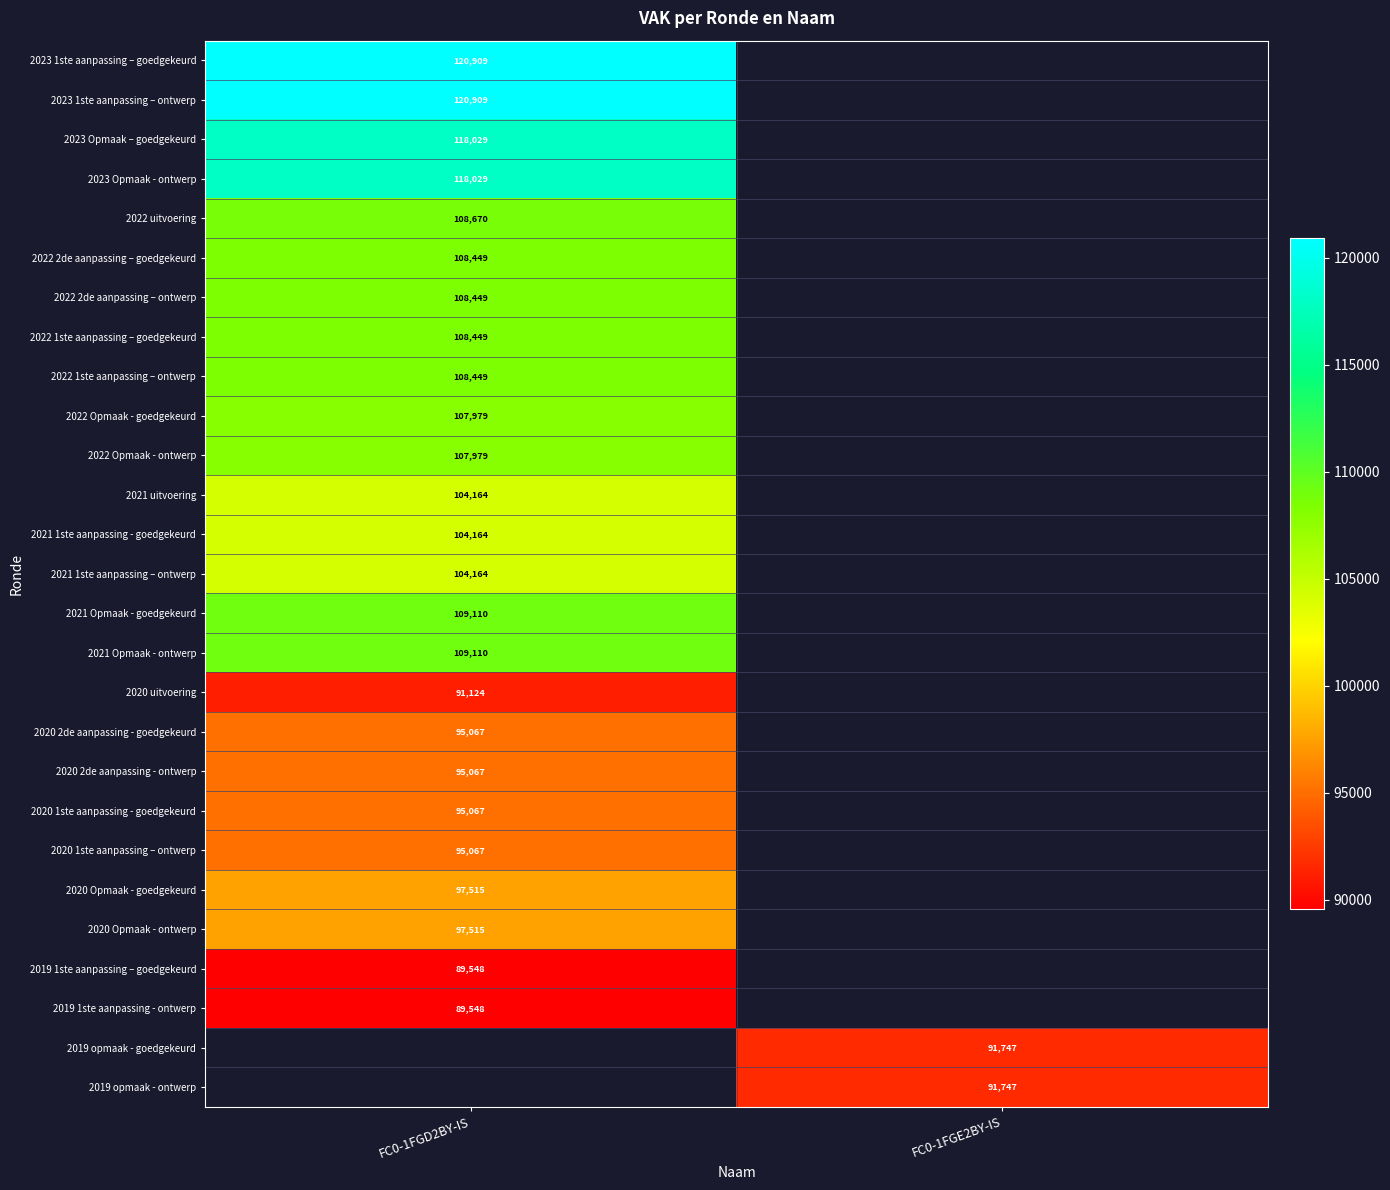

How many categories are shown in the chart?

2